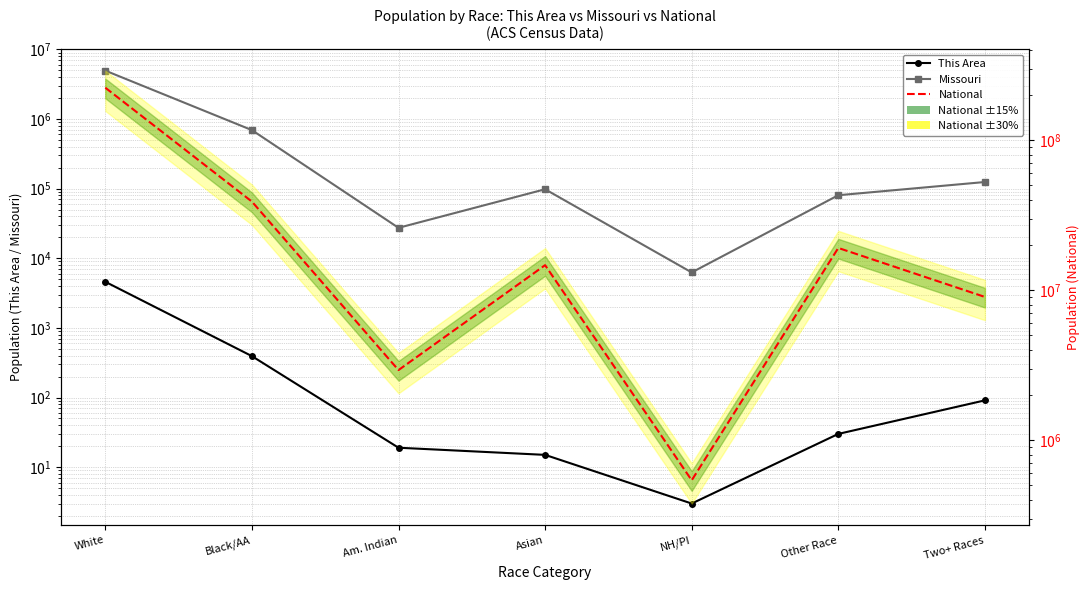

The value of Missouri at Asian is 23758. True or false?

False